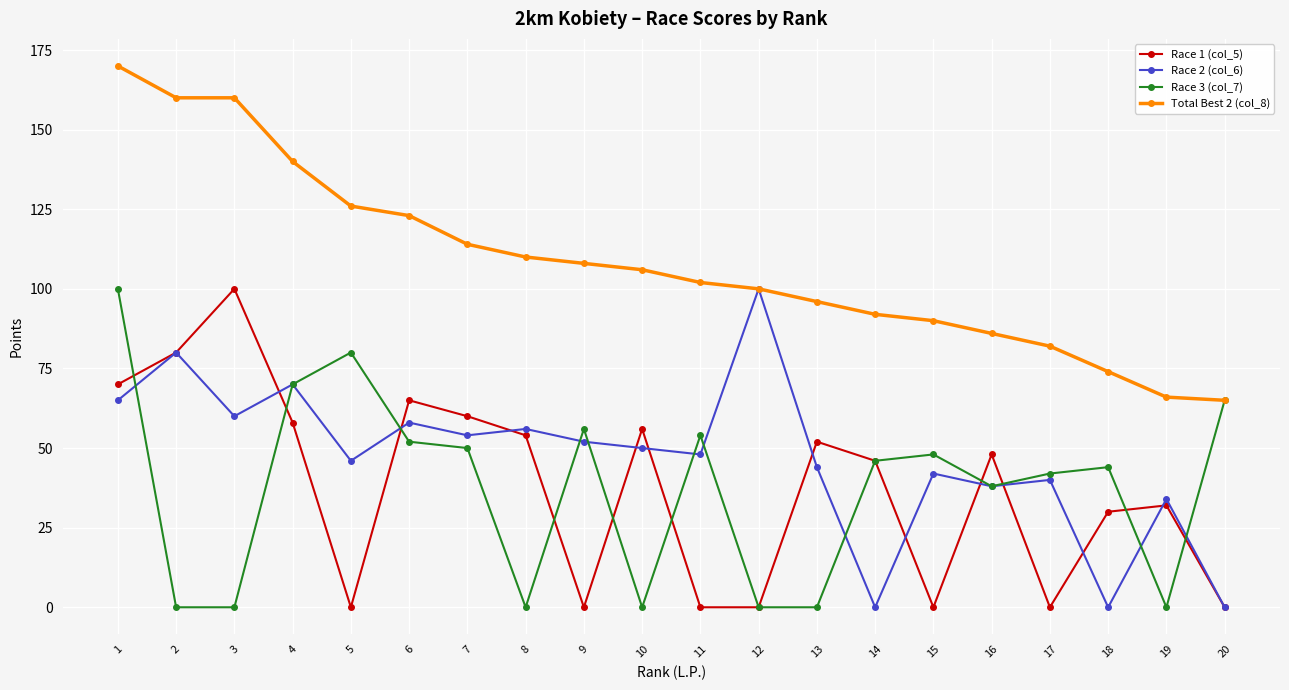

What is the value of the Race 1 (col_5) point at the 14th from the left?

46